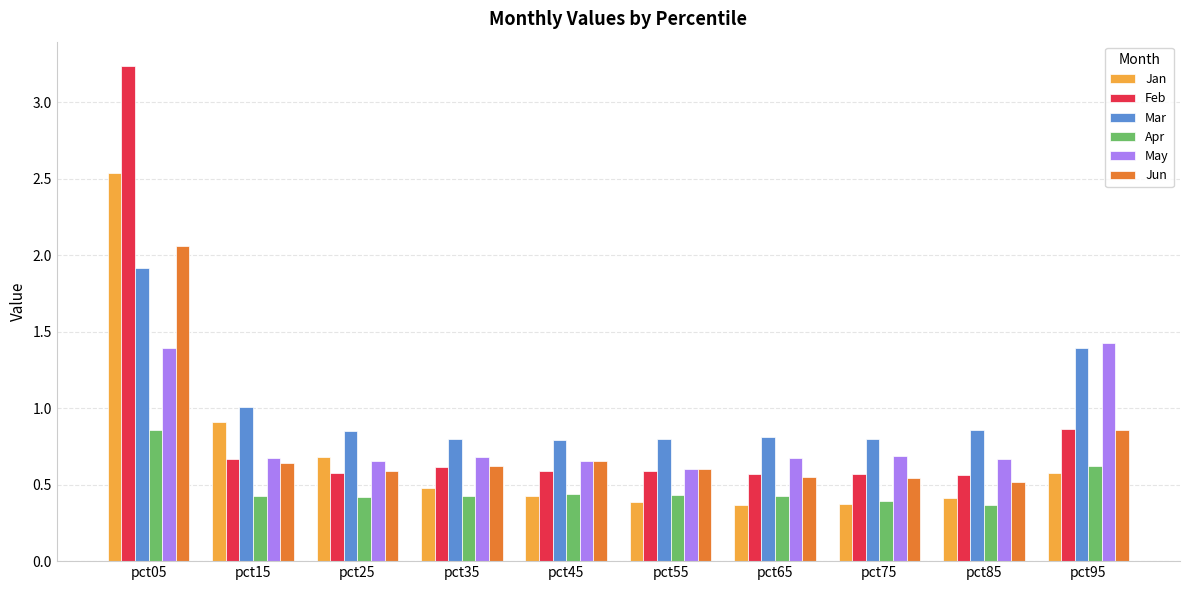

How many groups of bars are there?

10